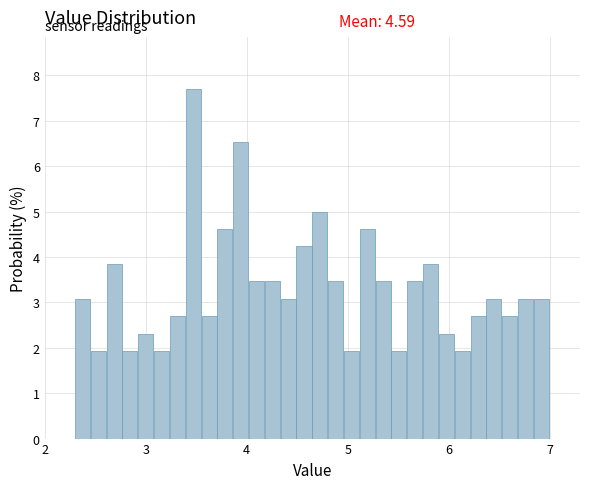

Around what value on the x-axis is the tallest bar? Give the approximate position of its centre, as read against the axis.

3.5